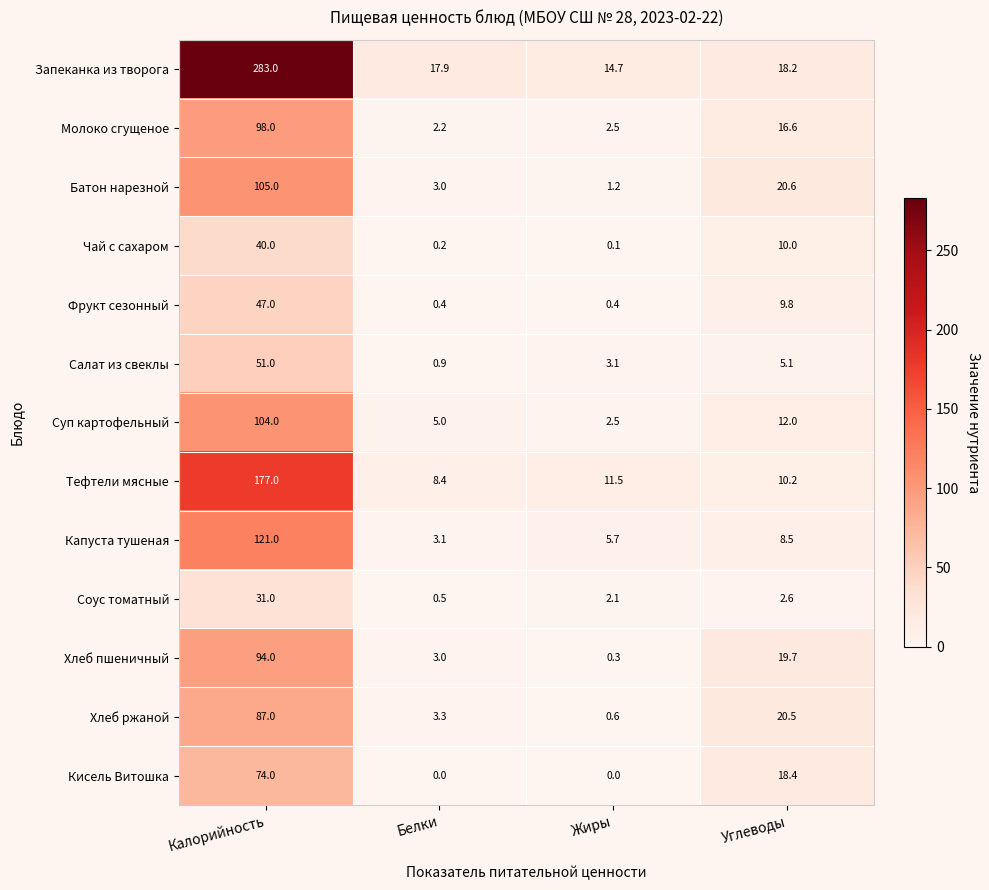

At which label is Хлеб ржаной closest to 43?

Углеводы